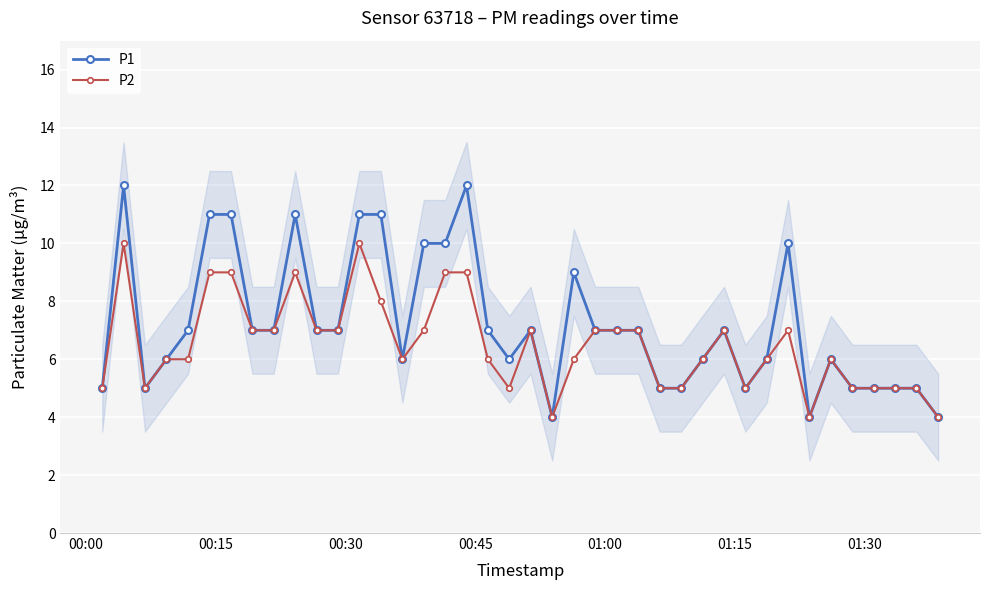

True or false: P1 has more than 0 points higher than both neighbors.

True